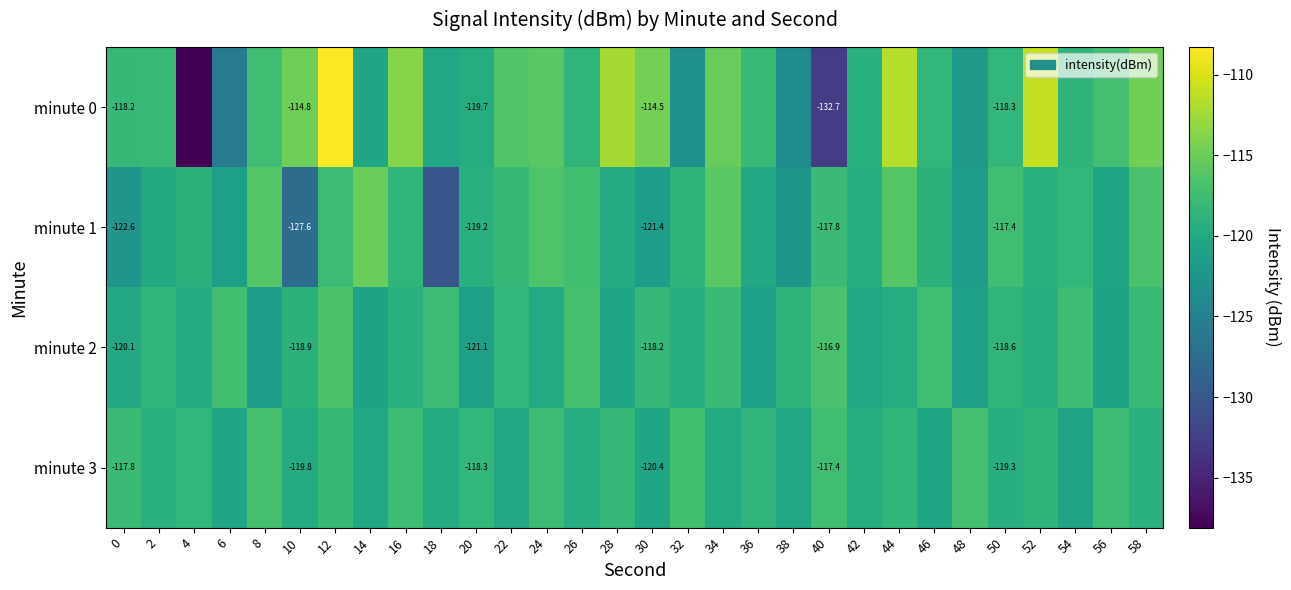

True or false: minute 1 has a value of -200.5 at 14.

False